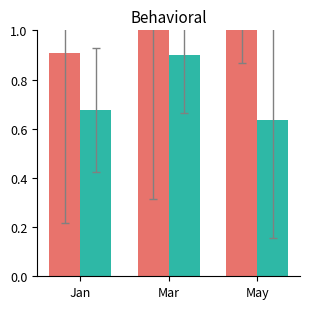

At Mar, list the series in order from largest to smallest.

Jan/Mar/May, Feb/Apr/Jun